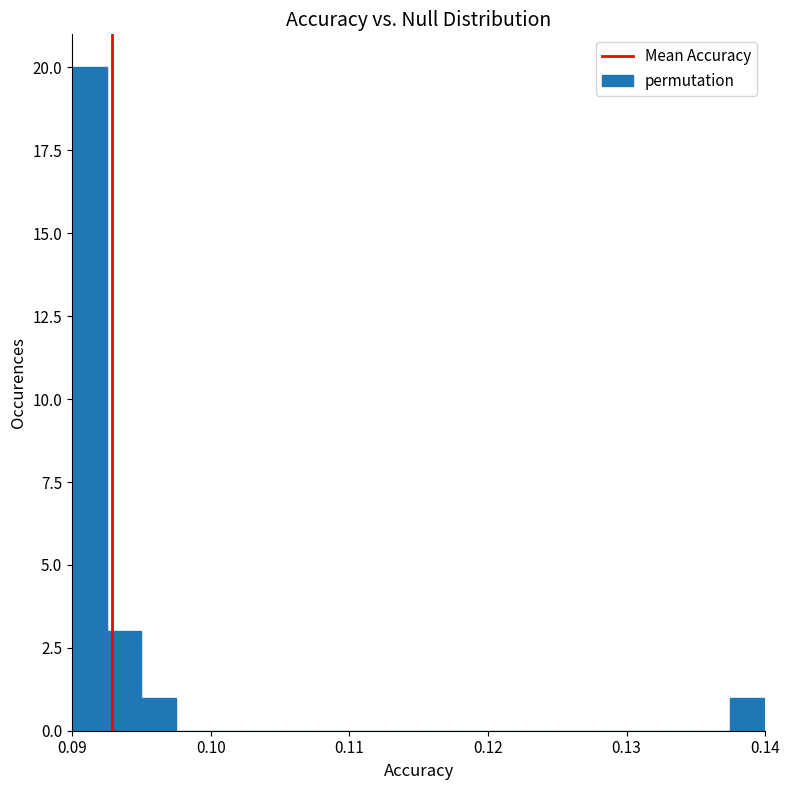

Around what value on the x-axis is the tallest bar? Give the approximate position of its centre, as read against the axis.

0.091